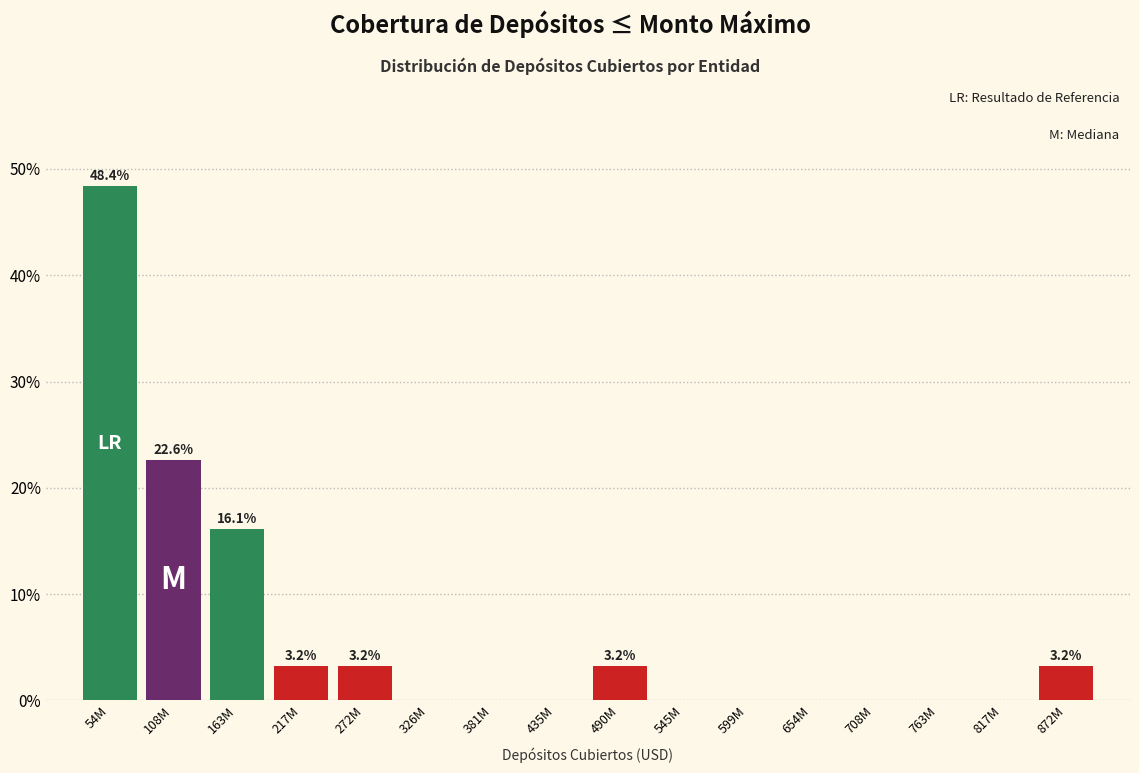

Reading right to left, extract all data points from this chart.

872M=3.2	817M=0.0	763M=0.0	708M=0.0	654M=0.0	599M=0.0	545M=0.0	490M=3.2	435M=0.0	381M=0.0	326M=0.0	272M=3.2	217M=3.2	163M=16.1	108M=22.6	54M=48.4